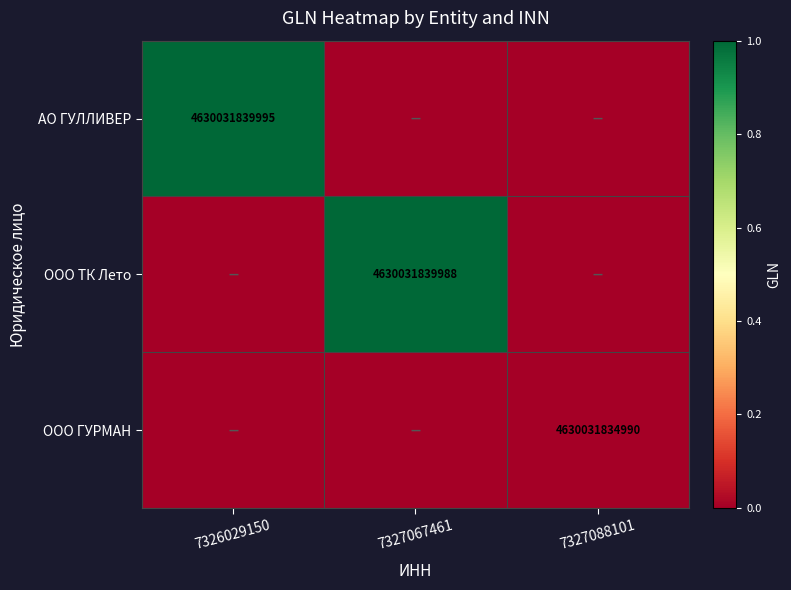

Is the value of АО ГУЛЛИВЕР at 7326029150 greater than the value of OOO ГУРМАН at 7327088101?

Yes